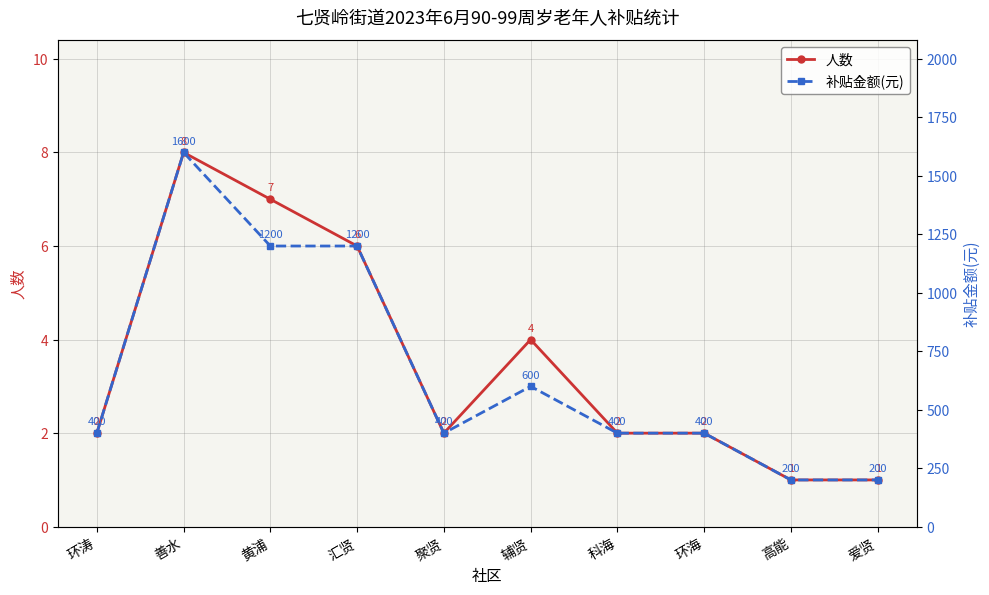

Which series has the widest spread of values?

补贴金额(元)